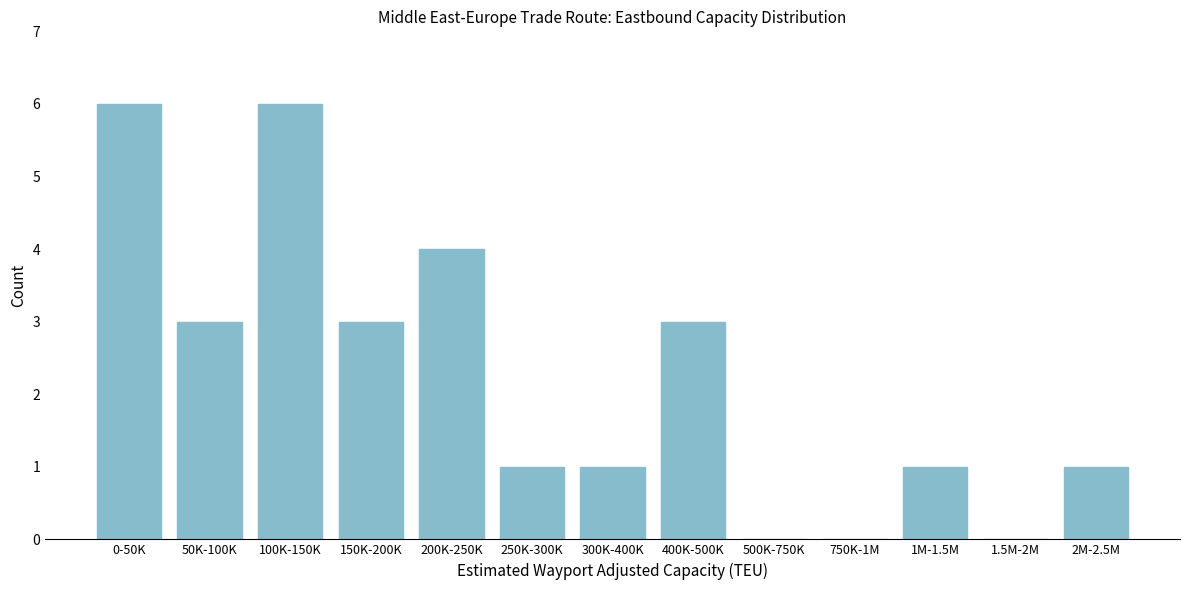

Reading left to right, what are all the values shown in this chart?

0-50K=6	50K-100K=3	100K-150K=6	150K-200K=3	200K-250K=4	250K-300K=1	300K-400K=1	400K-500K=3	500K-750K=0	750K-1M=0	1M-1.5M=1	1.5M-2M=0	2M-2.5M=1